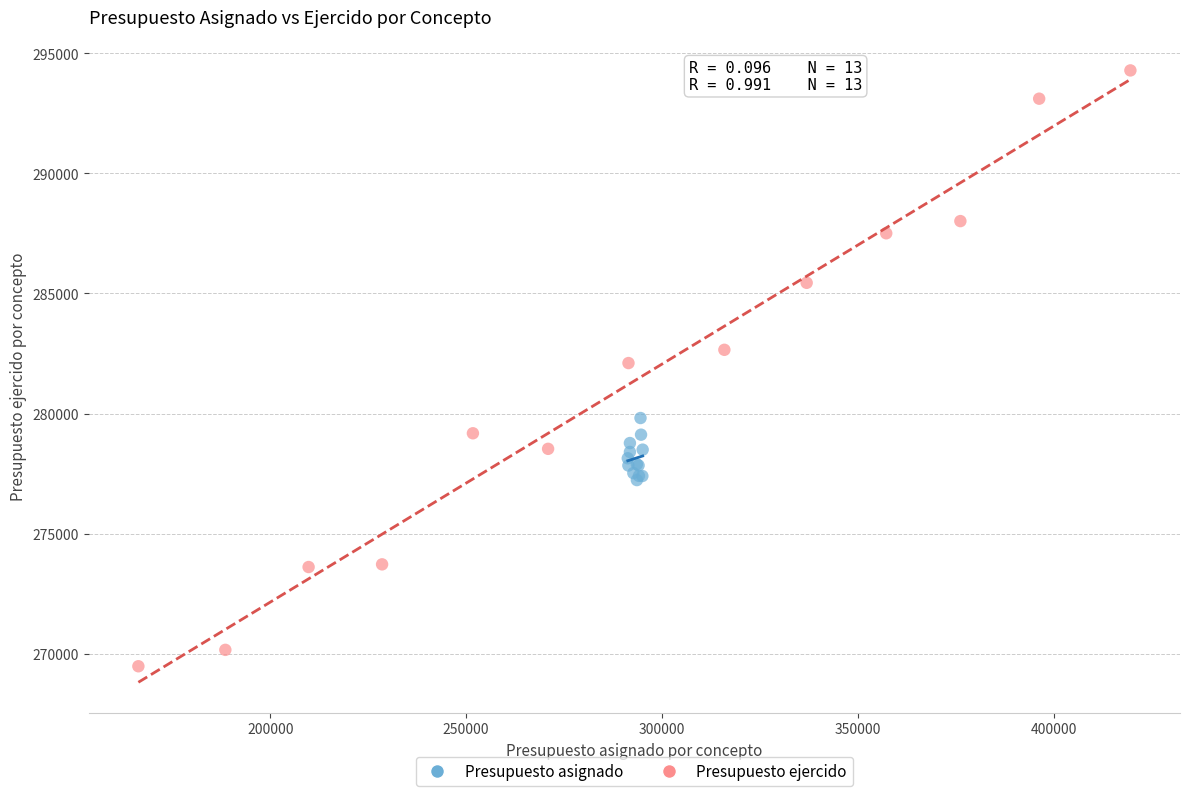

Which series contains the highest Y value?

Presupuesto ejercido